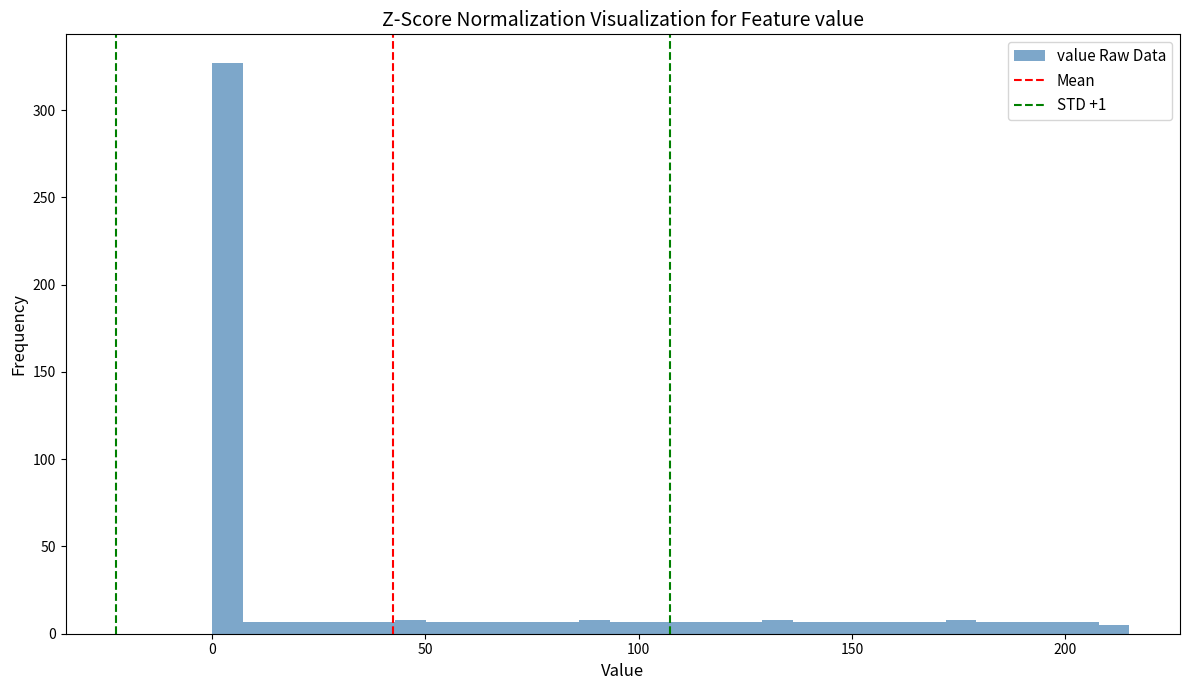

Read against the x-axis, roughly where is the centre of the tallest bar?

5